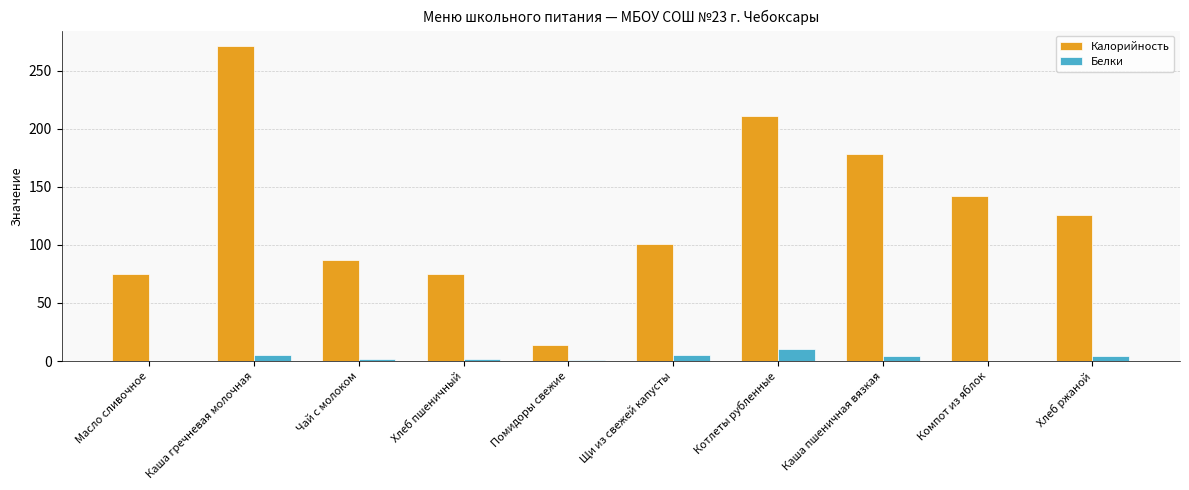

Which series has the largest total across all categories?

Калорийность